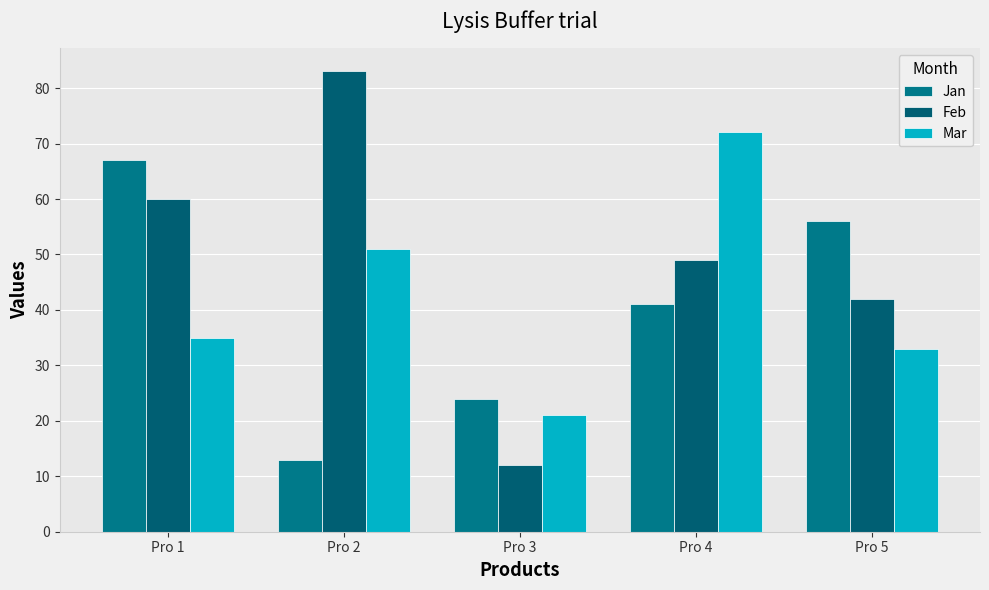

At which label does Jan reach its minimum?

Pro 2